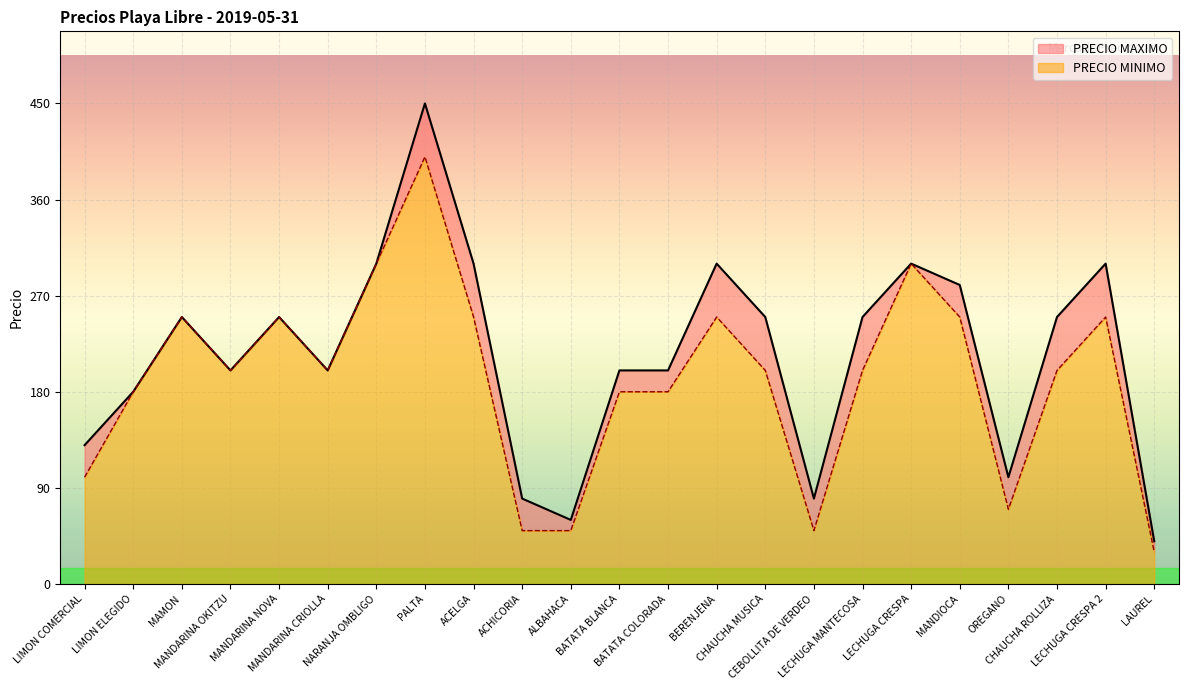

How many data points does each series have?

23